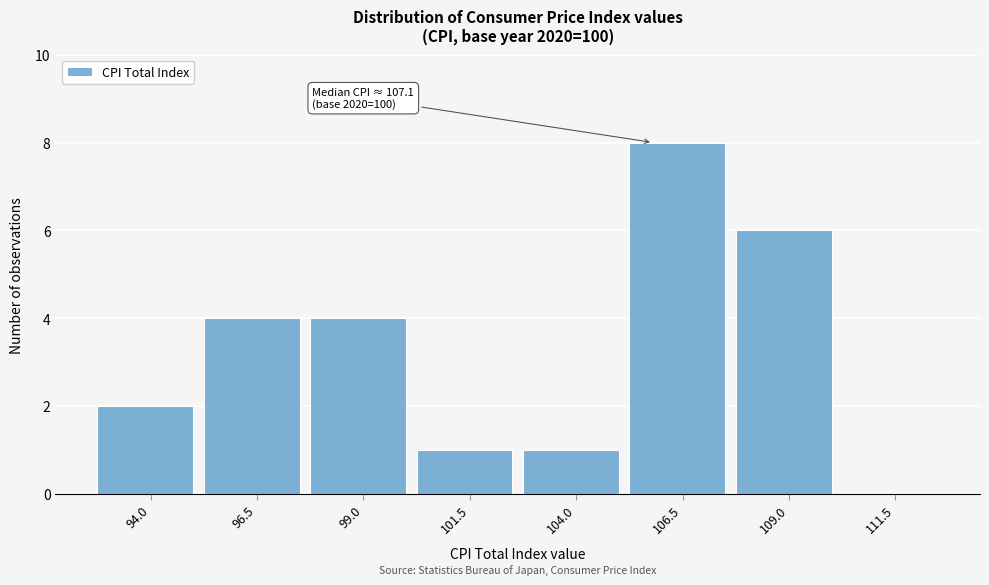

Reading left to right, list all the values displayed in this chart.

94.0=2	96.5=4	99.0=4	101.5=1	104.0=1	106.5=8	109.0=6	111.5=0